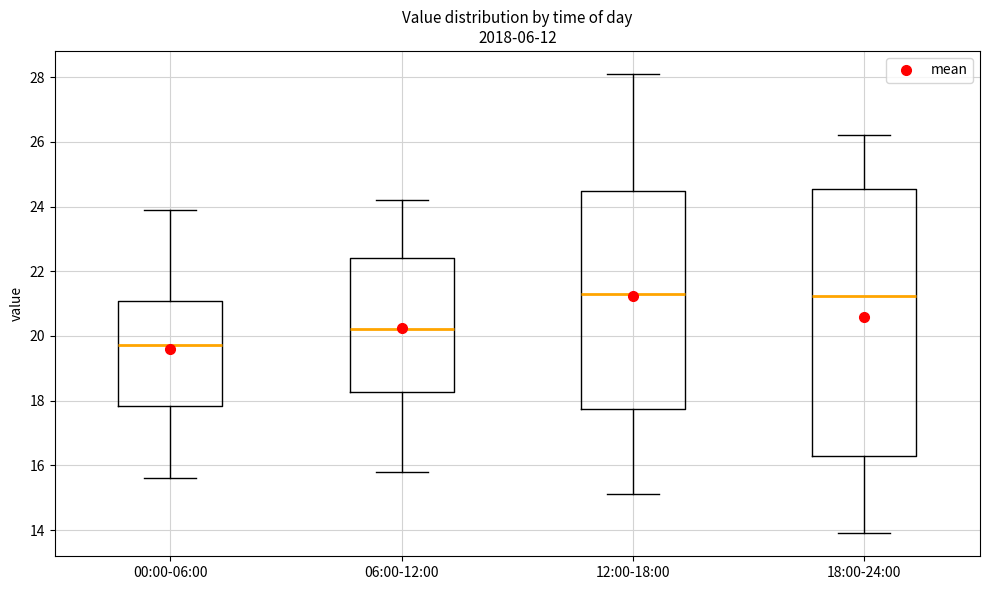

Which box is the tallest, from its lower edge to its upper edge?

18:00-24:00